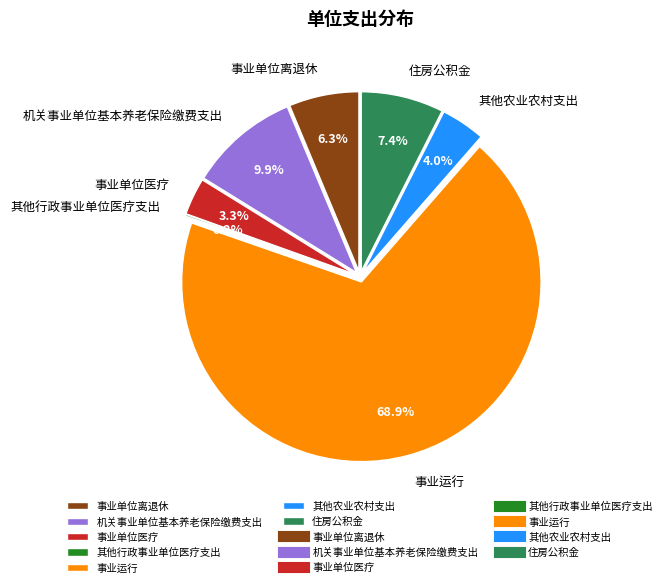

Is it true that 事业运行 is 55% of the pie?

False